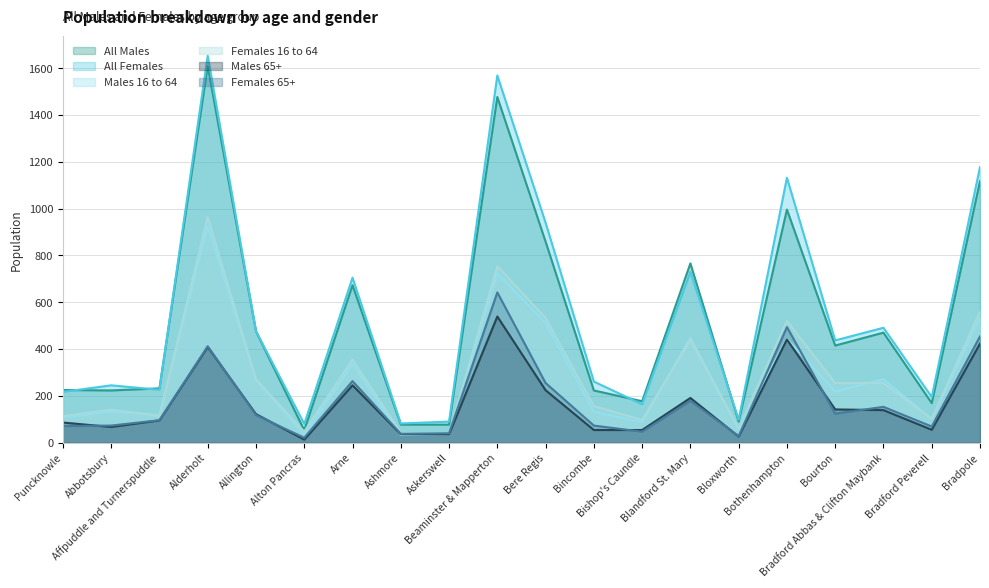

The Males 65+ series shows 117 at Alderholt. True or false?

False